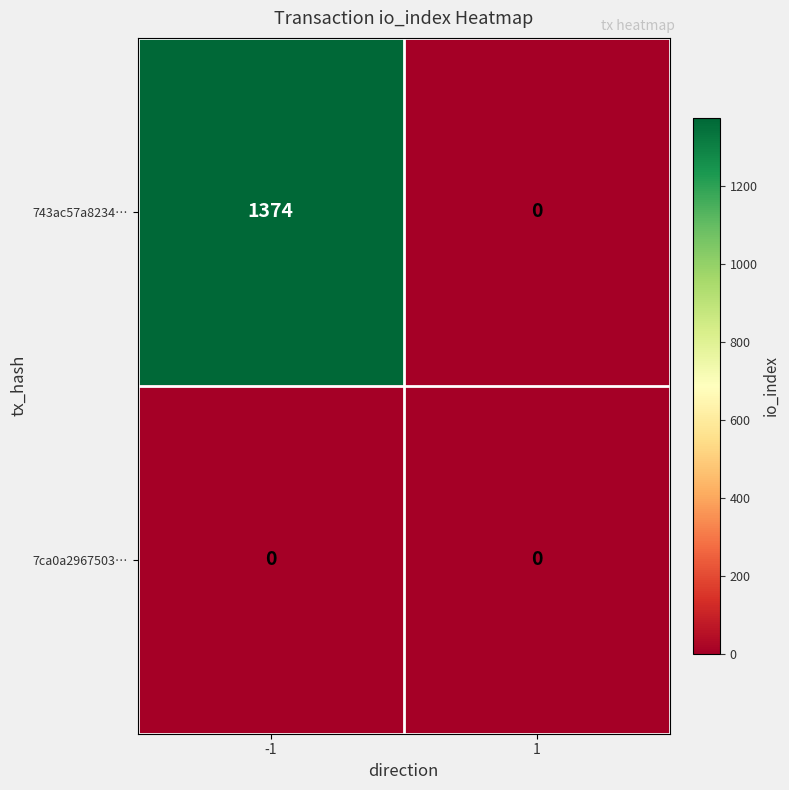

At -1, list the series in order from largest to smallest.

743ac57a8234…, 7ca0a2967503…